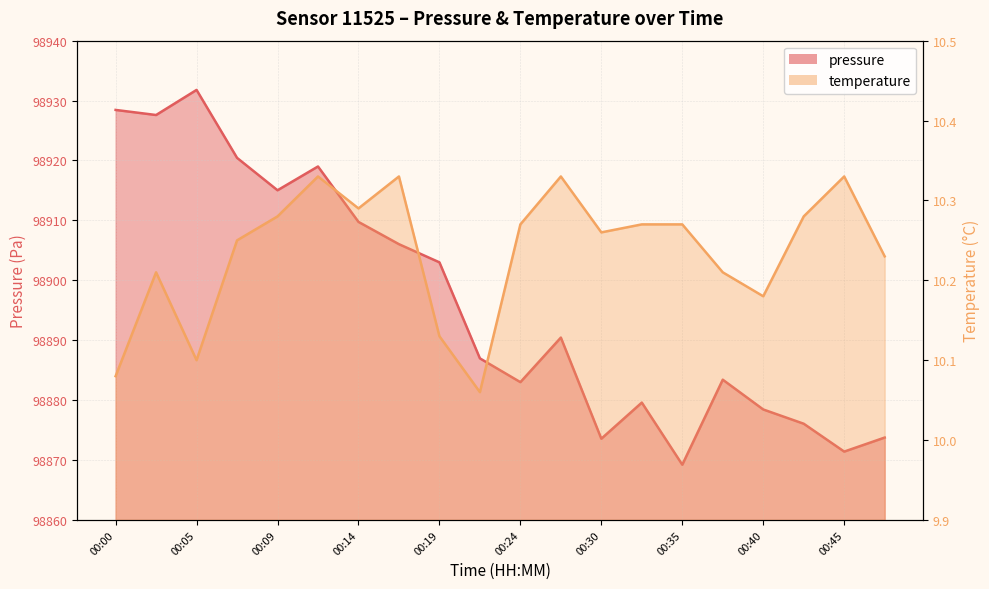

Where is the first local maximum for pressure?

00:05